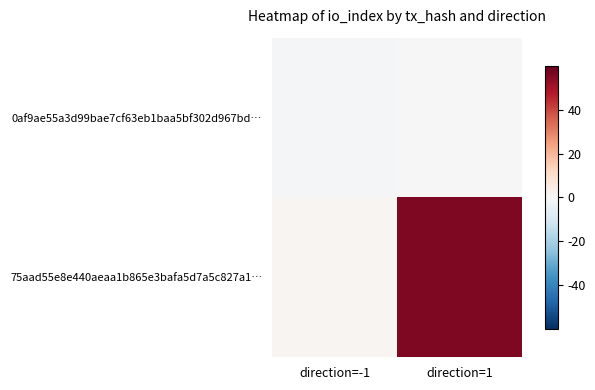

Rank the series by their maximum value, from highest to lowest.

75aad55e8e440aeaa1b865e3bafa5d7a5c827a1…, 0af9ae55a3d99bae7cf63eb1baa5bf302d967bd…